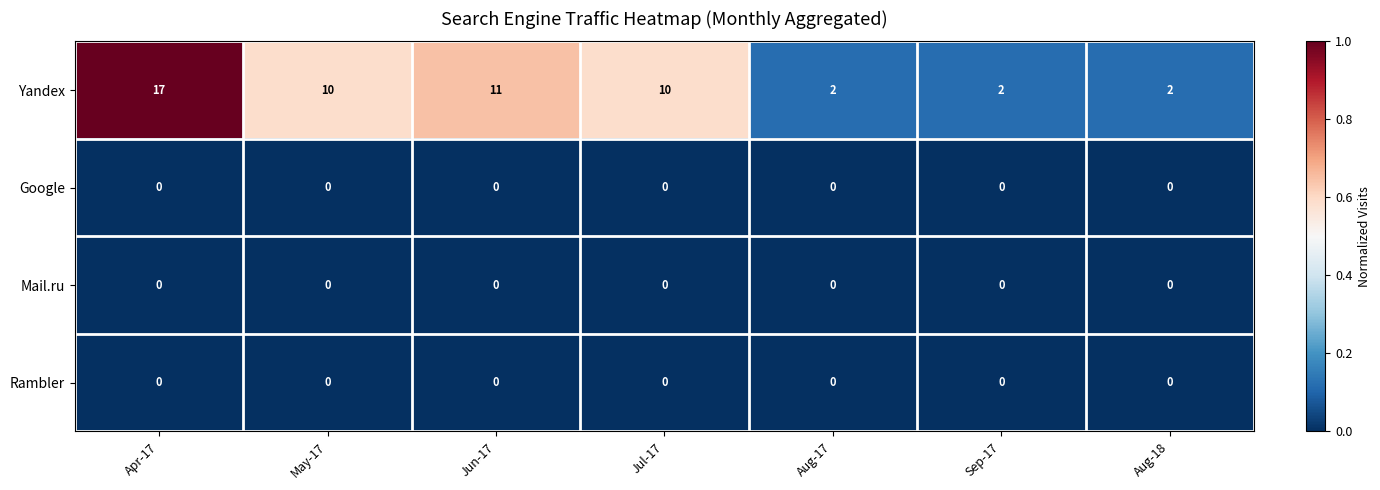

How many distinct data groups are displayed?

4